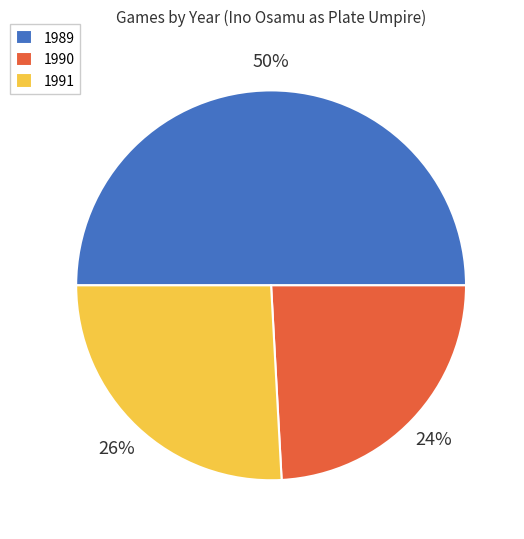

Is it true that 1990 is 24% of the pie?

True